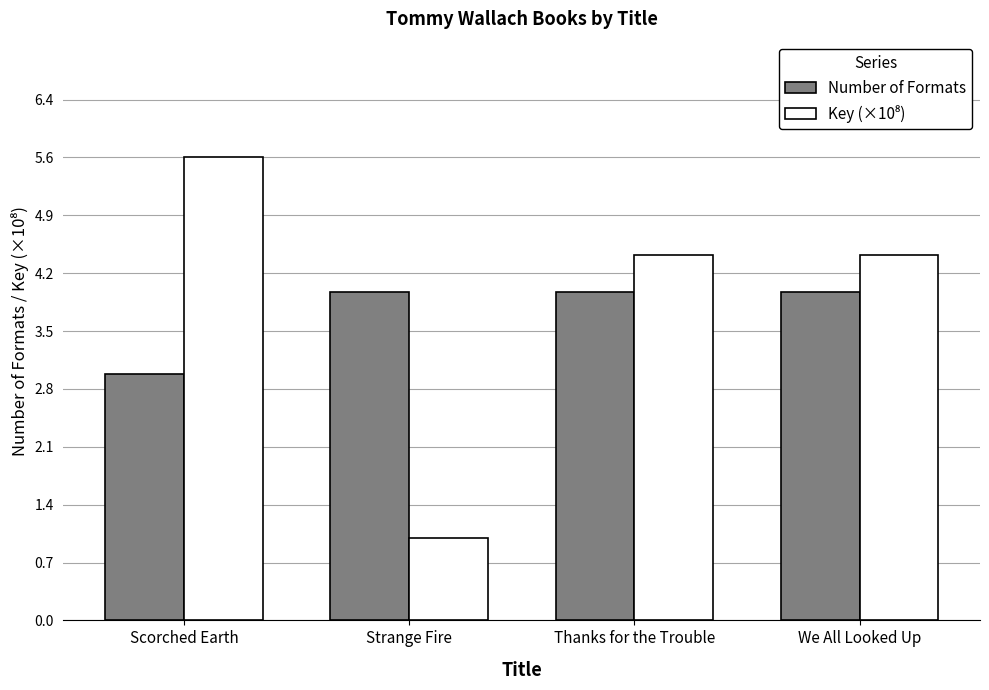

At which label does Number of Formats reach its minimum?

Scorched Earth